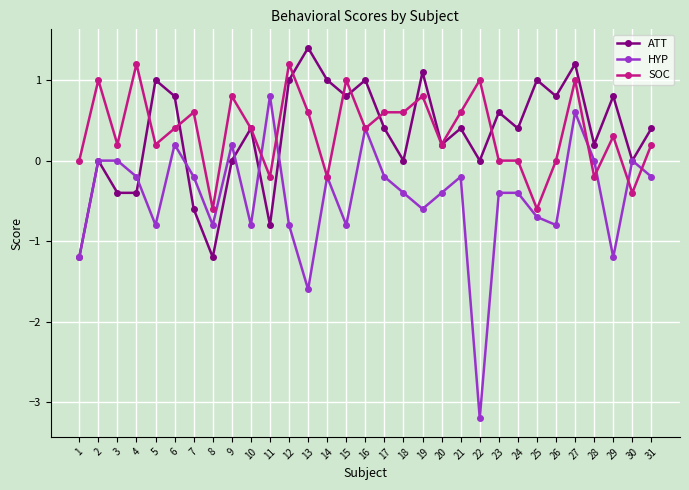

How many series are shown in this chart?

3